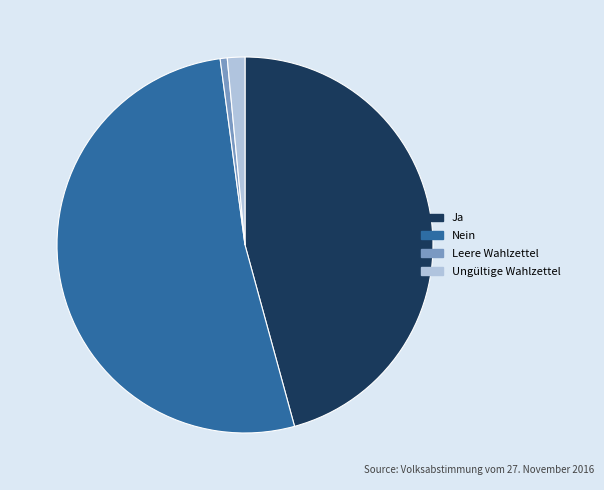

Which slice is the largest?

Nein